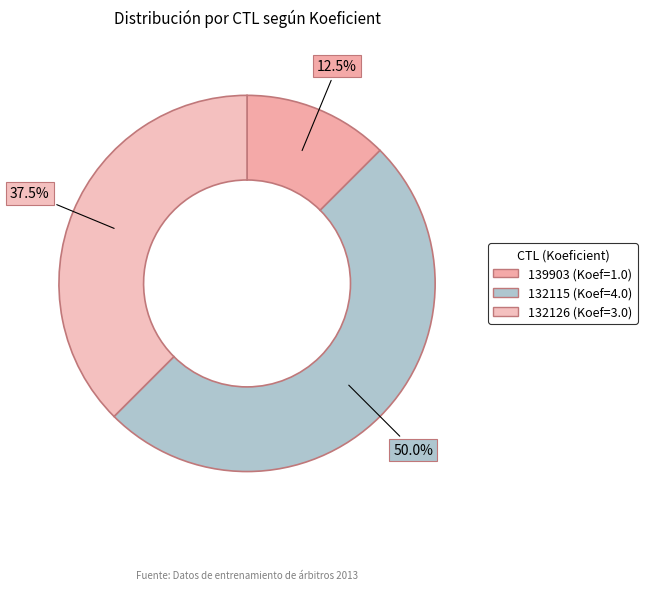

Which category has the biggest portion of the pie?

132115